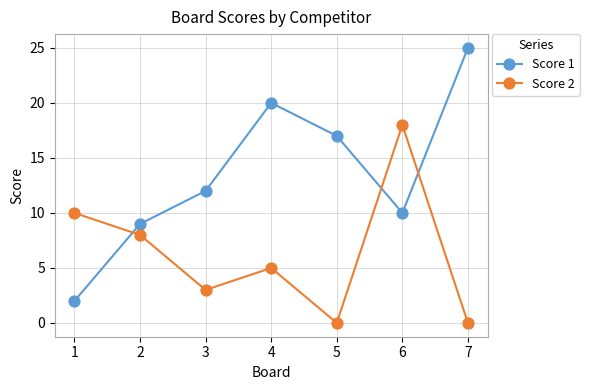

What is the difference between the maximum and minimum values in the Score 2 series?

18